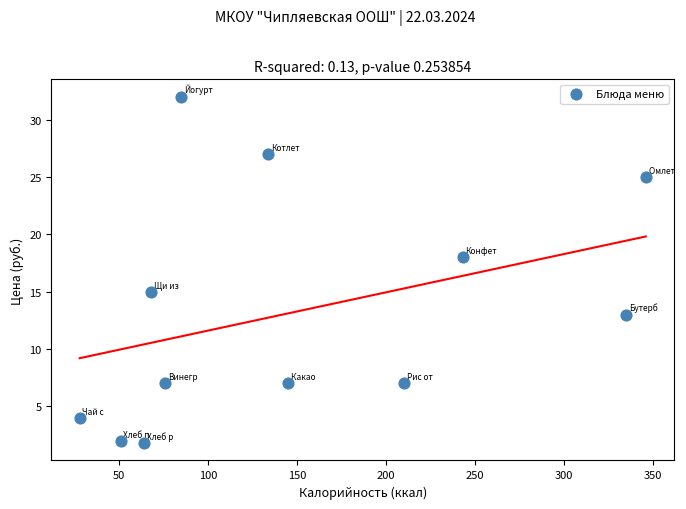

What Y value in the scatter plot is closest to 16?

15.0